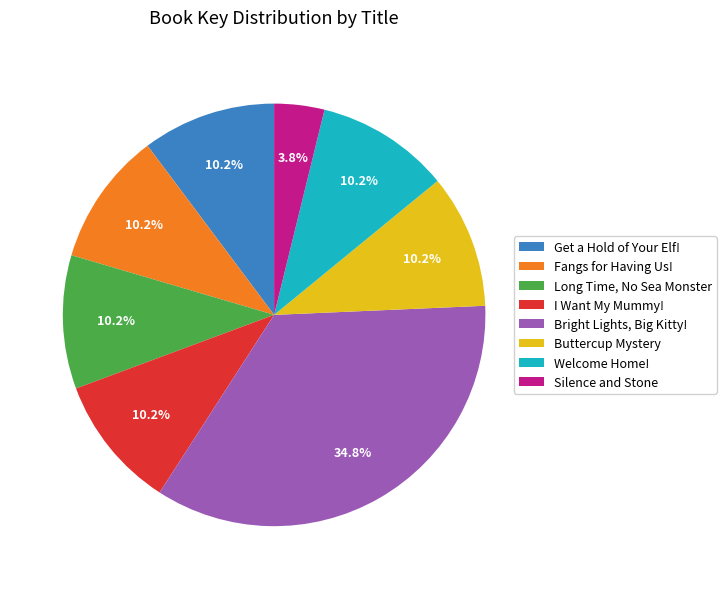

Does Long Time, No Sea Monster account for over 50% of the chart?

No